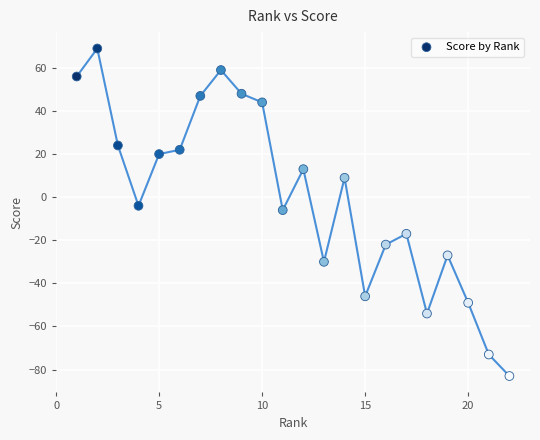

What is the range of Y values (max minus min)?

152